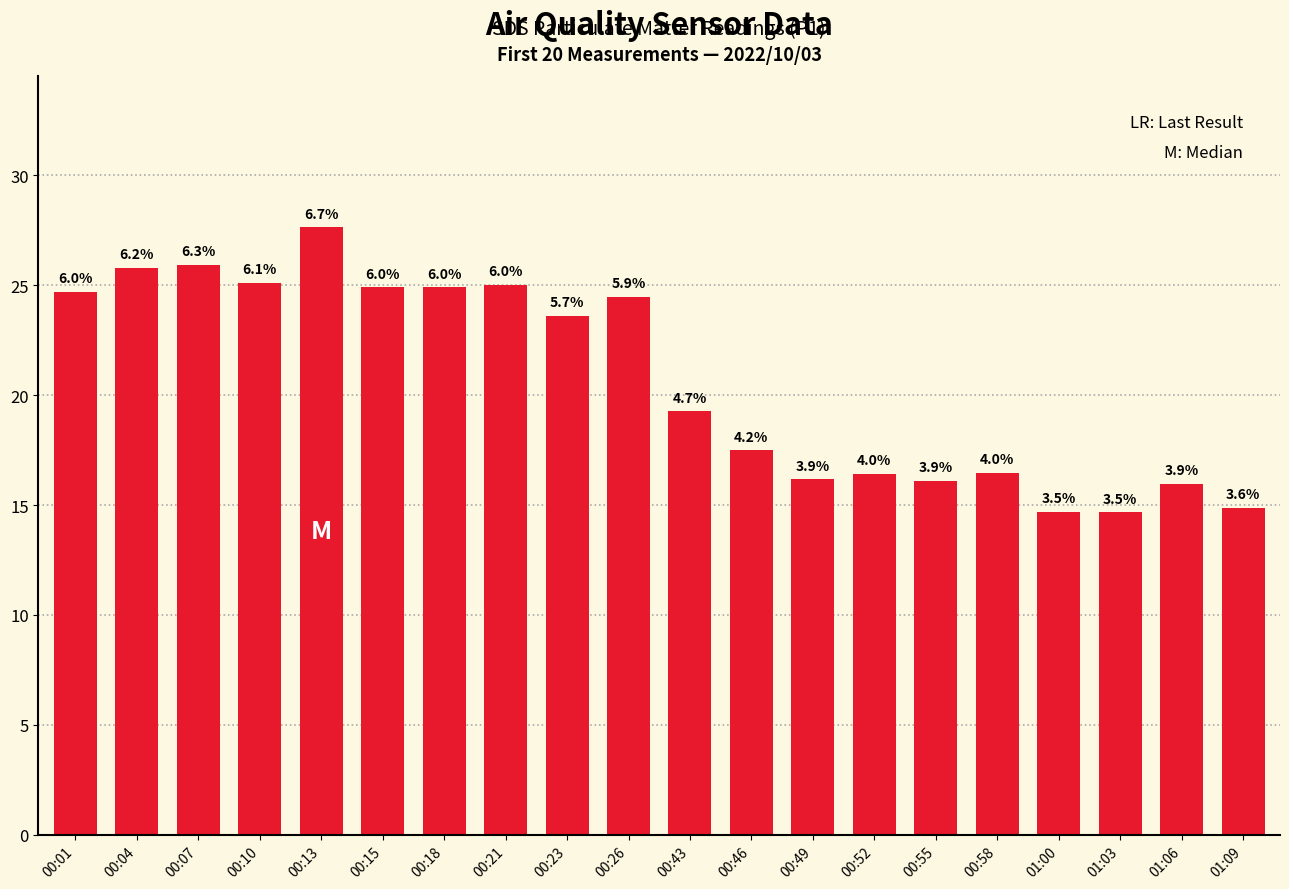

Approximately how many times larger is the value at 00:01 compared to 00:49?

1.5